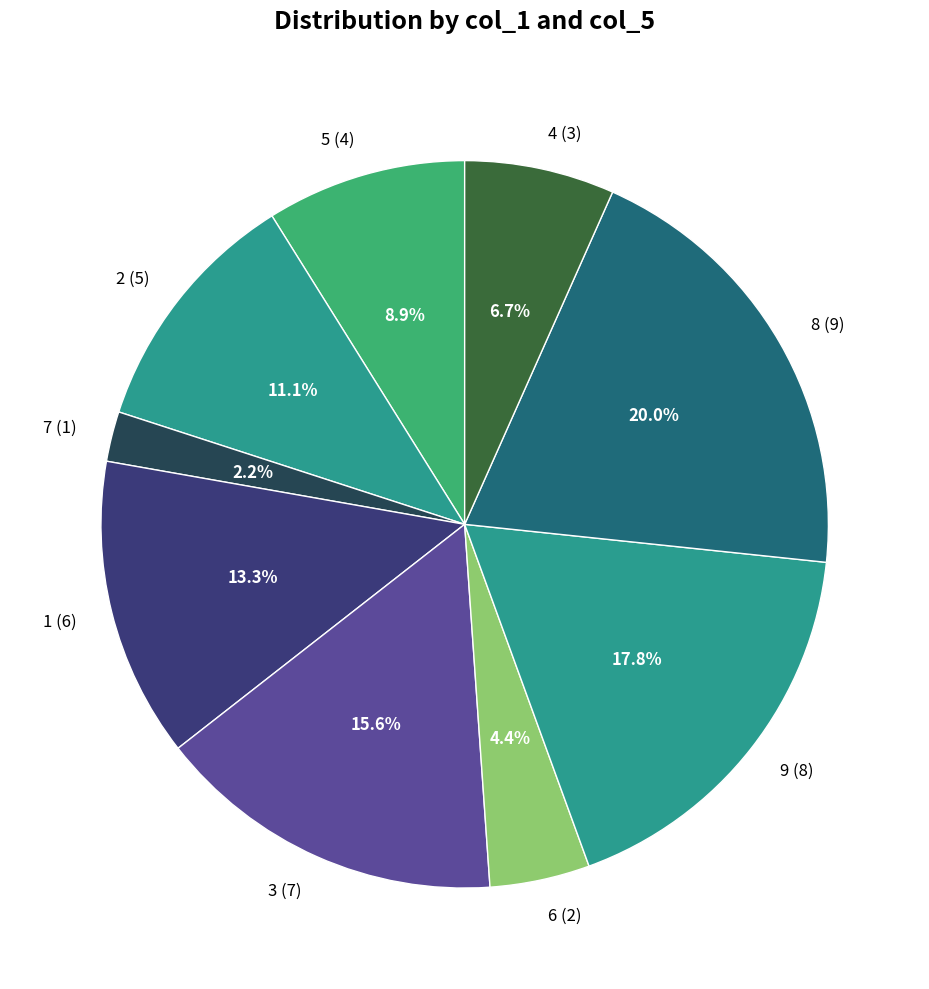

Which slice is the smallest?

7